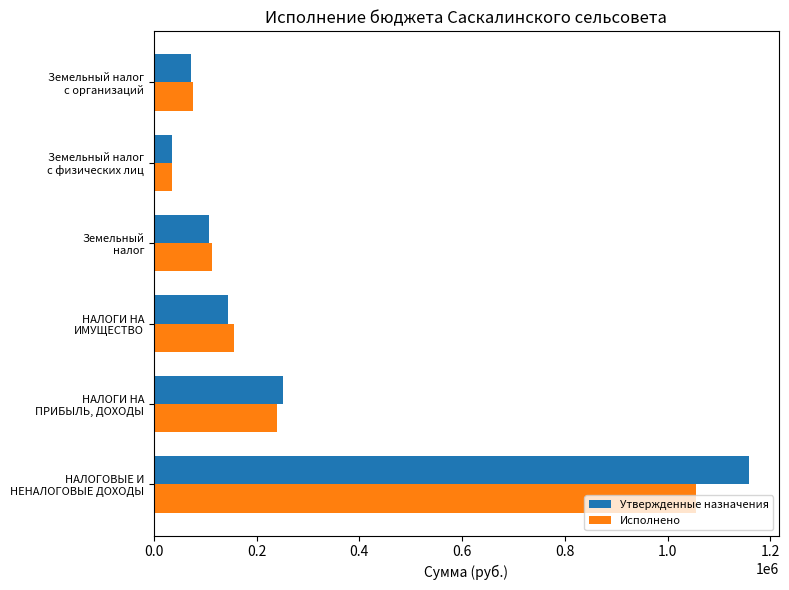

What is the average value of the Утвержденные назначения series?

294596.7